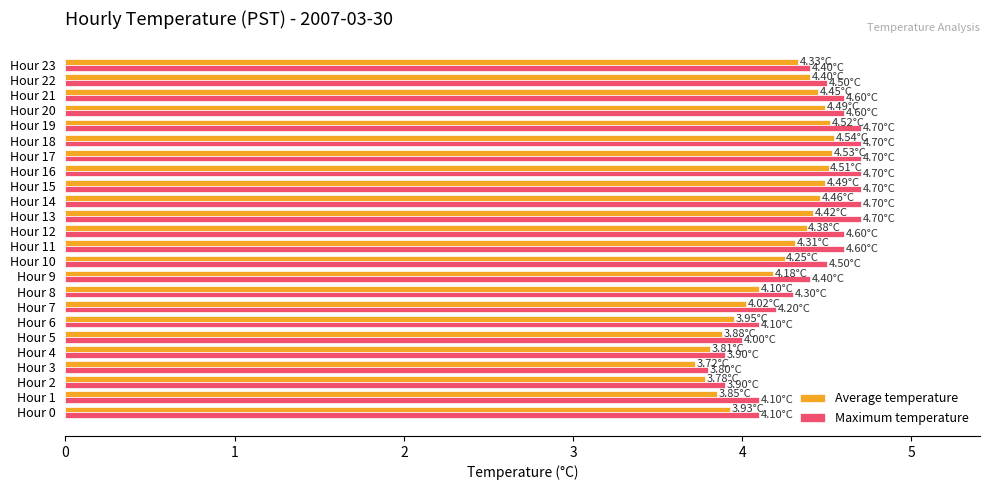

What is the difference between the maximum and minimum values in the Average temperature series?

0.8